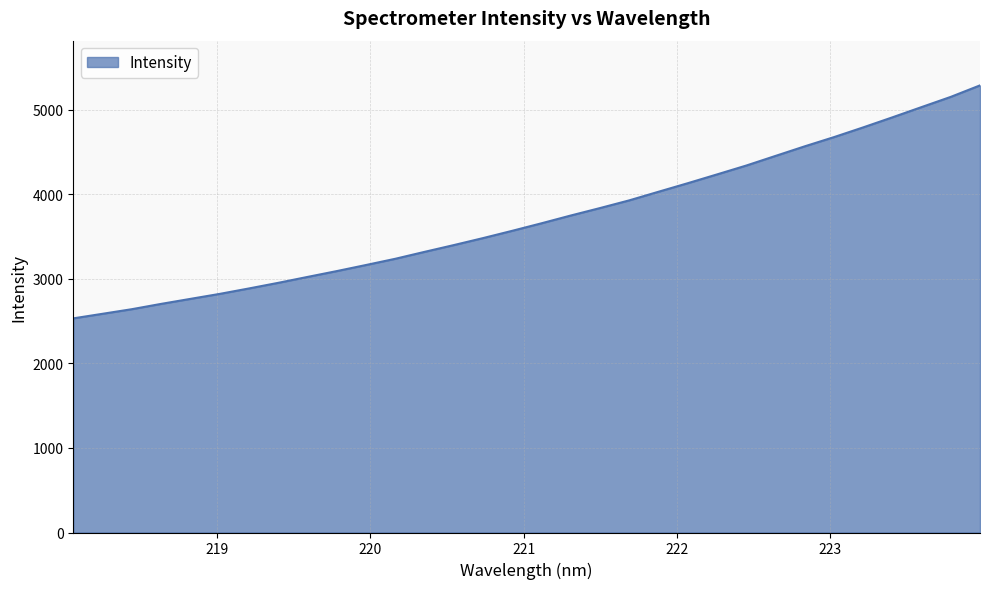

Reading left to right, list all the values displayed in this chart.

2531.1	2585.3	2639.6	2702.3	2761.5	2820.4	2884.7	2951.1	3020.9	3089.9	3161.9	3235.4	3317.2	3397.4	3480.0	3566.4	3655.2	3747.0	3835.2	3926.1	4027.9	4128.8	4232.6	4337.4	4451.2	4564.6	4673.3	4788.4	4907.2	5028.6	5149.4	5285.1